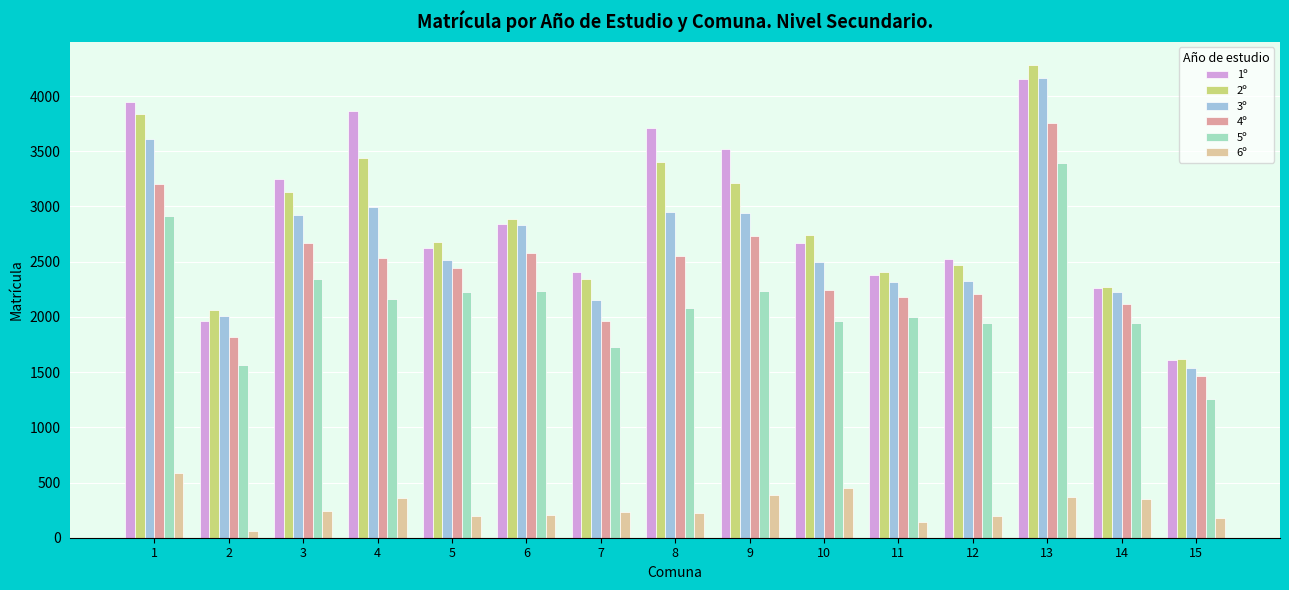

What is the value of the 3º bar at the 2nd from the left?

2008